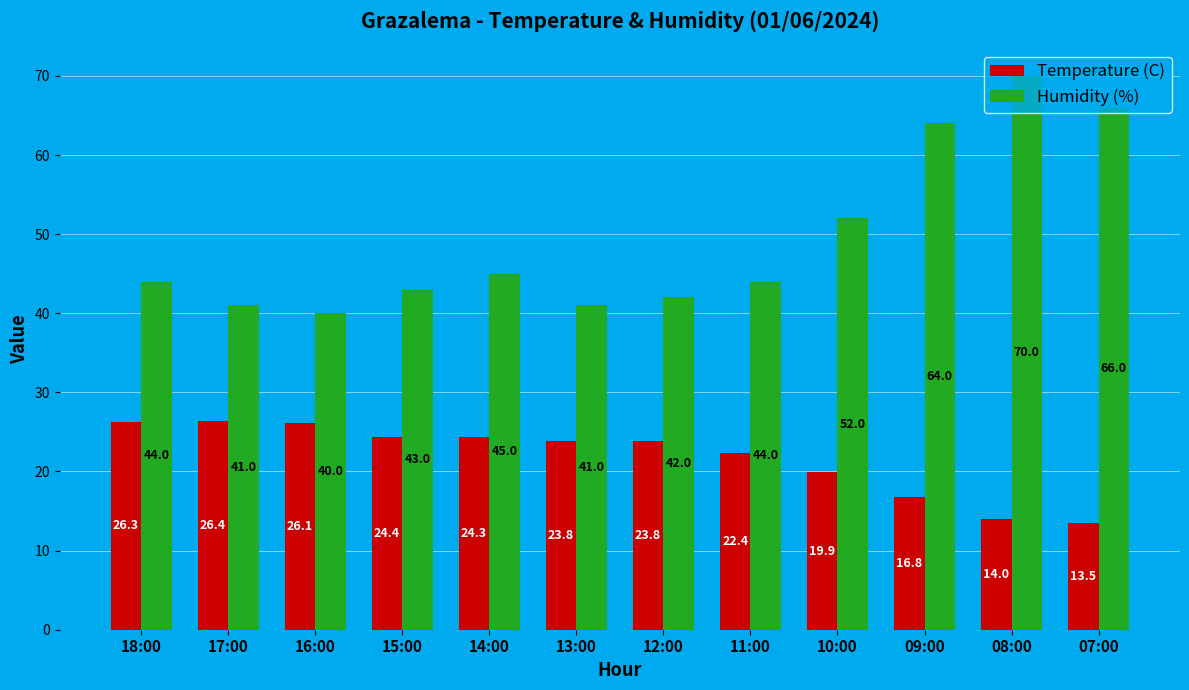

Which series has the largest total across all categories?

Humidity (%)